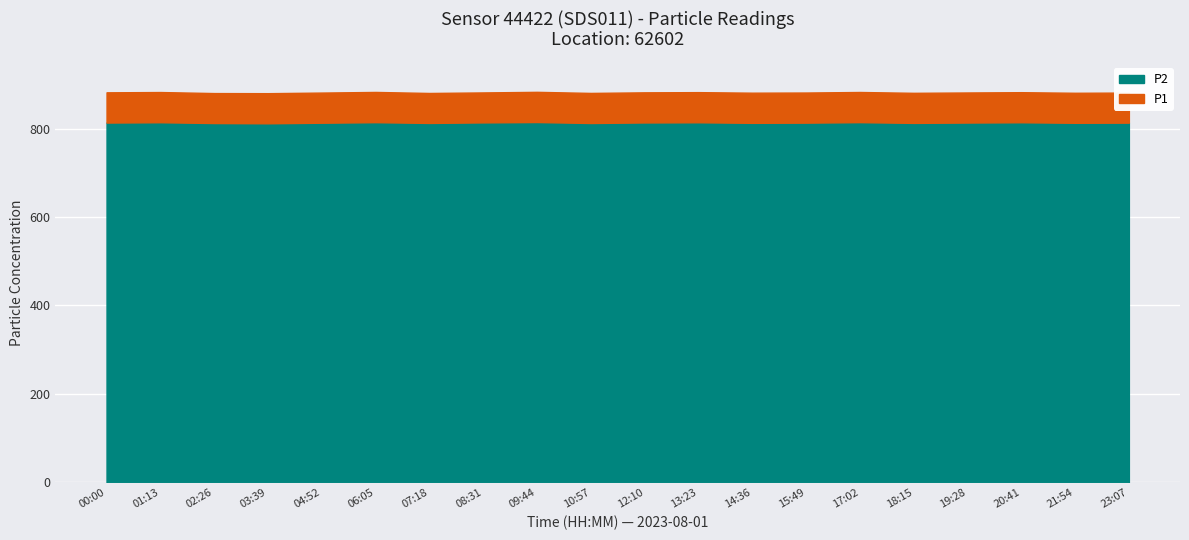

Where does the P1 series first go above 881?

00:00